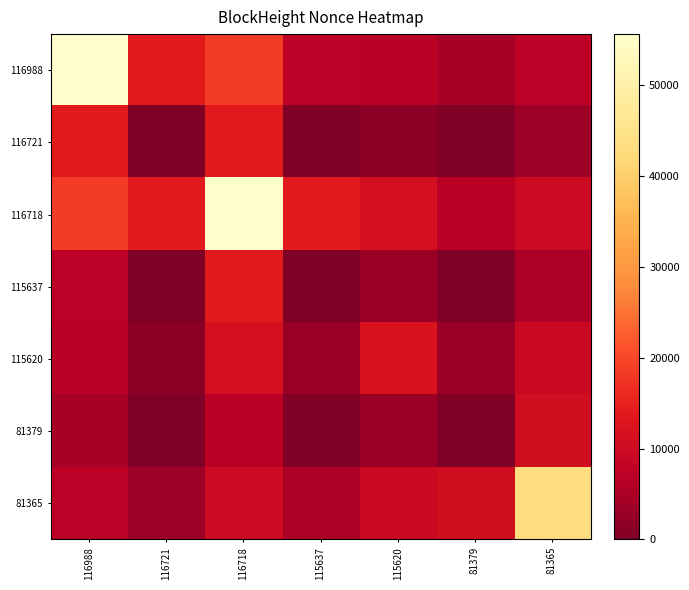

What is the maximum value shown in the chart?

55570.0